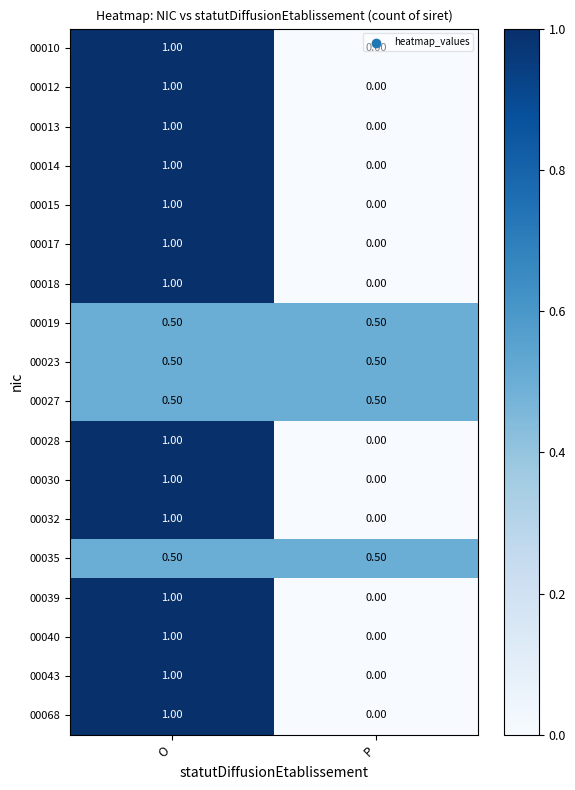

At which label is 00015 closest to 0?

P